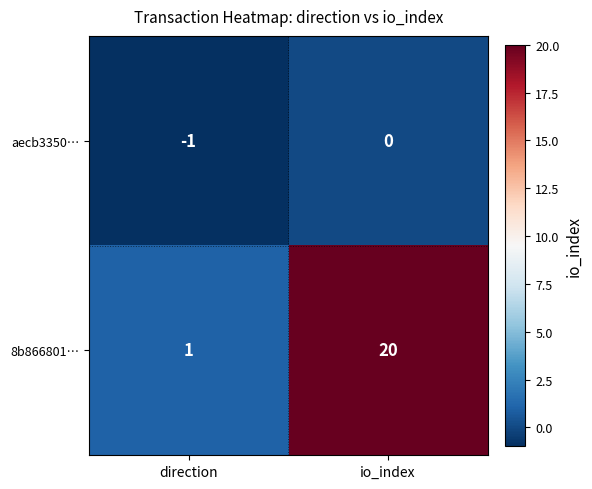

What is the maximum value shown in the chart?

20